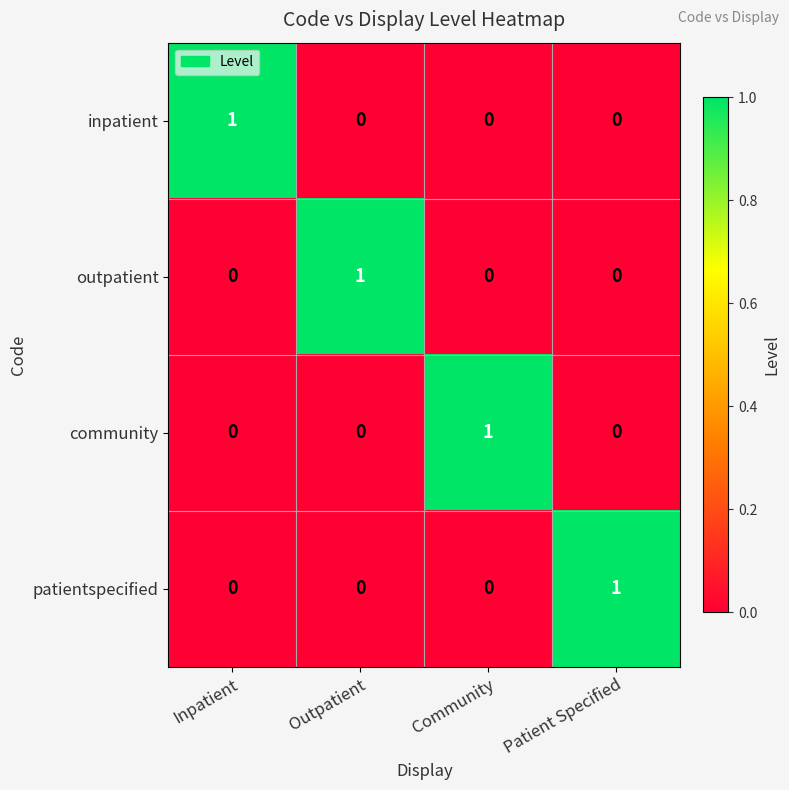

What is the spread (max minus min) of values at Community?

1